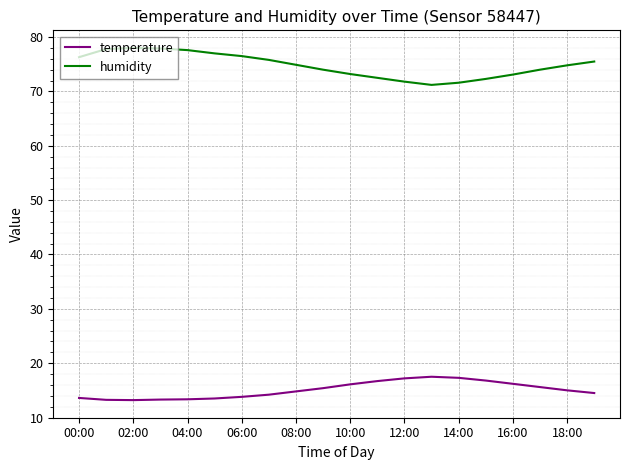

Which series has the largest total across all categories?

humidity